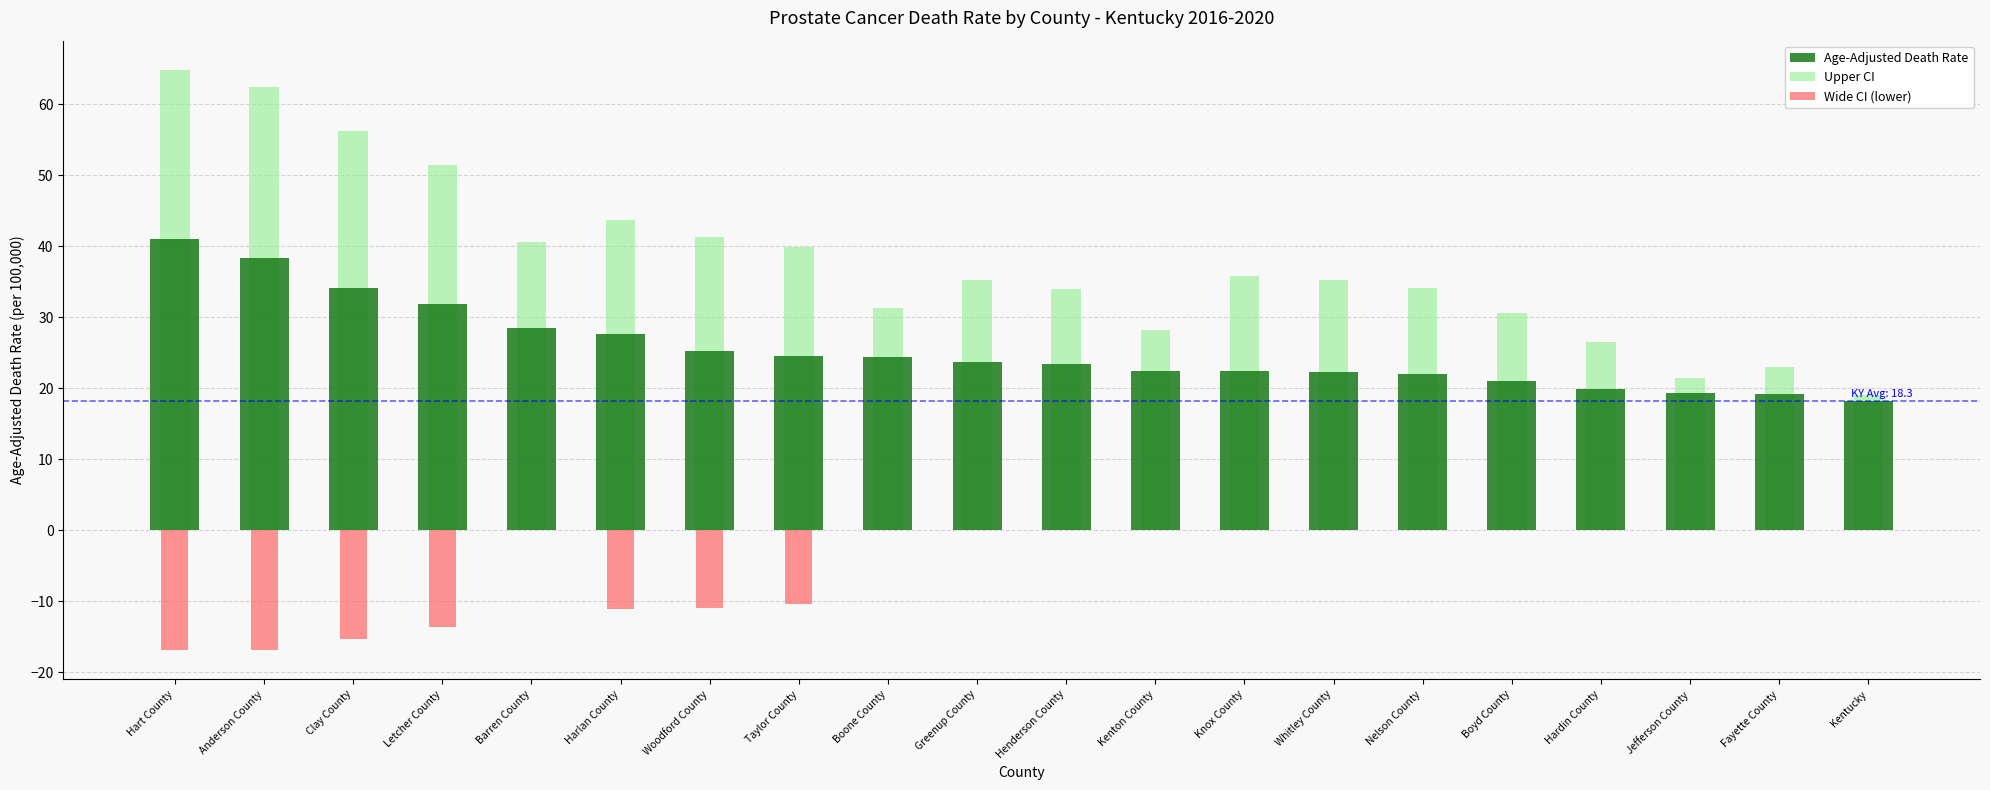

Is it true that Age-Adjusted Death Rate equals 30.1 at Jefferson County?

False